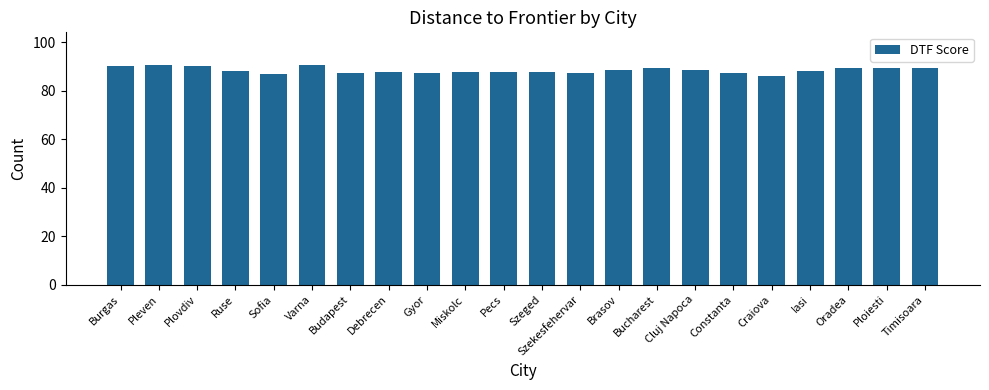

What is the change in value from Varna to Constanta?

-3.0